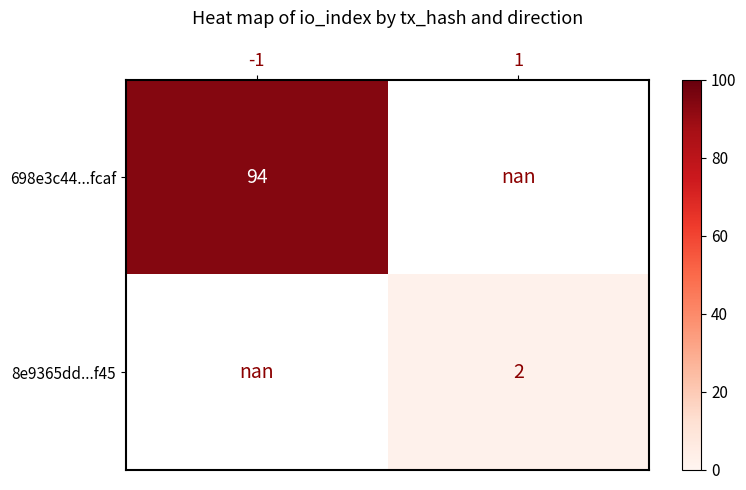

Is it true that 698e3c44...fcaf equals 94.0 at -1?

True